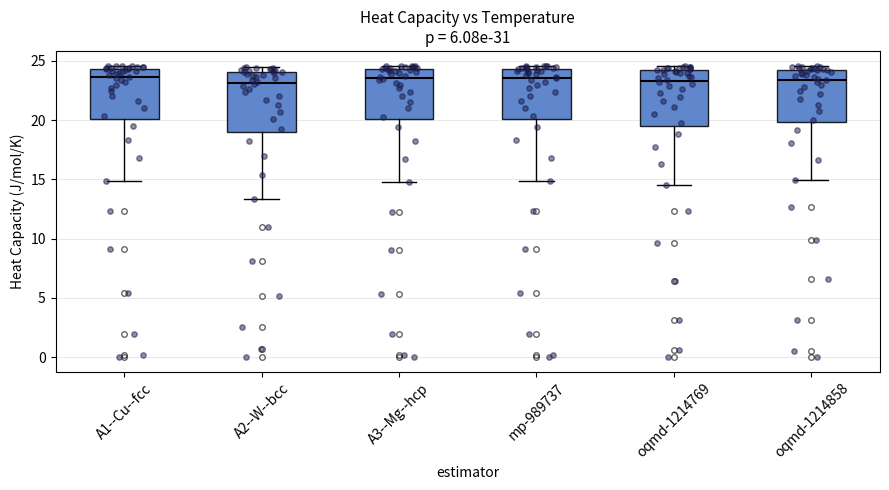

Reading left to right, read every box against the y-axis: the position of its median line, the range the box covers, and the ends of its whiskers. The values are not printed on the chart, so give them approximately, as read against the axis.

A1--Cu--fcc: median 23.5, box 20.0 to 24.5, whiskers 15.0 to 24.5 (just above the box's upper edge)
A2--W--bcc: median 23.0, box 19.0 to 24.0, whiskers 13.5 to 24.5
A3--Mg--hcp: median 23.5, box 20.0 to 24.5, whiskers 15.0 to 24.5 (just above the box's upper edge)
mp-989737: median 23.5, box 20.0 to 24.5, whiskers 15.0 to 24.5 (just above the box's upper edge)
oqmd-1214769: median 23.5, box 19.5 to 24.0, whiskers 14.5 to 24.5
oqmd-1214858: median 23.5, box 20.0 to 24.0, whiskers 15.0 to 24.5